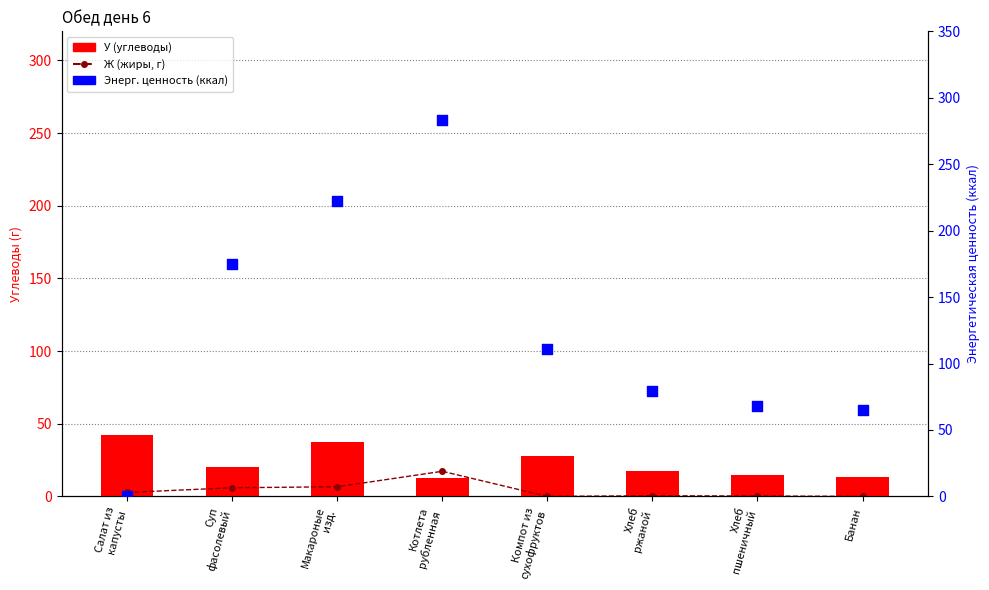

What is the total value across all series at Банан?

78.5